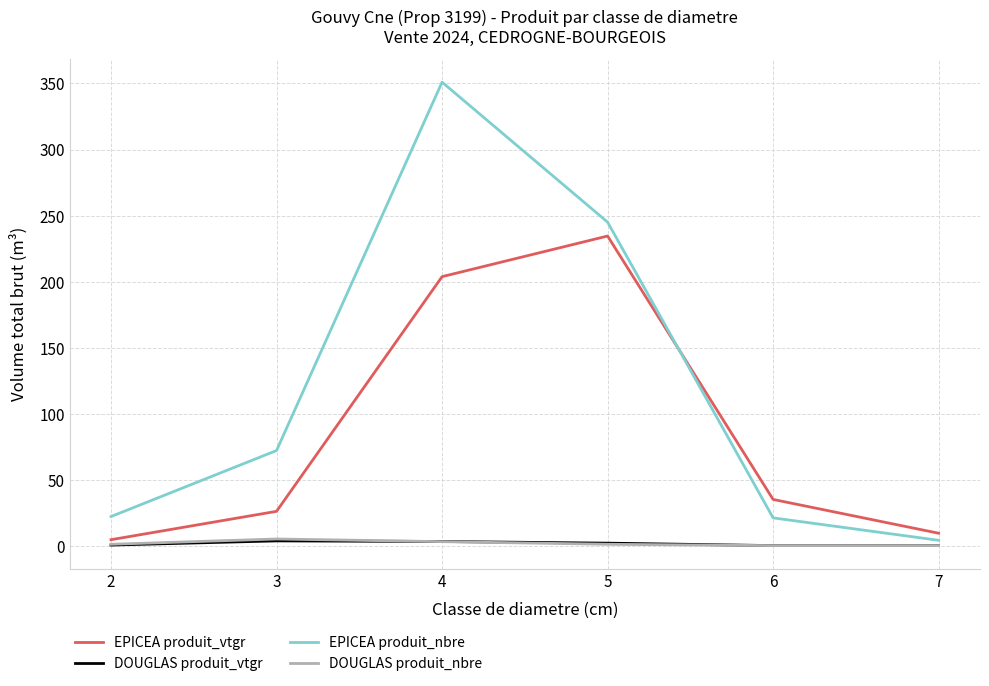

The EPICEA produit_nbre series shows 9.0 at 6. True or false?

False